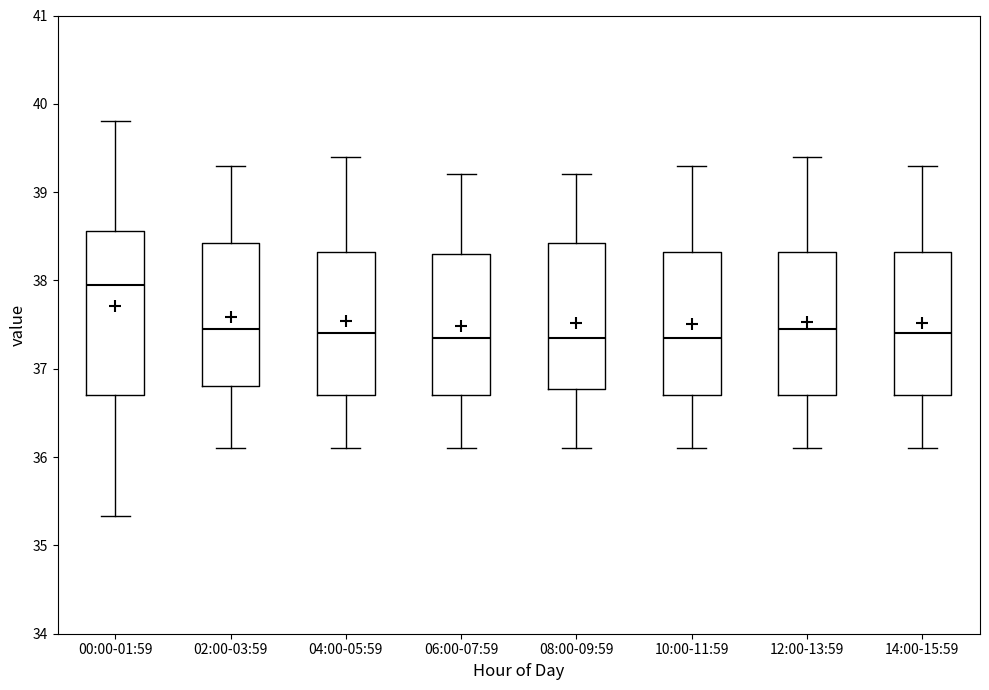

Where does the median line of the box for 08:00-09:59 sit on the y-axis? The values are not printed on the chart, so give them approximately, as read against the axis.

37.4